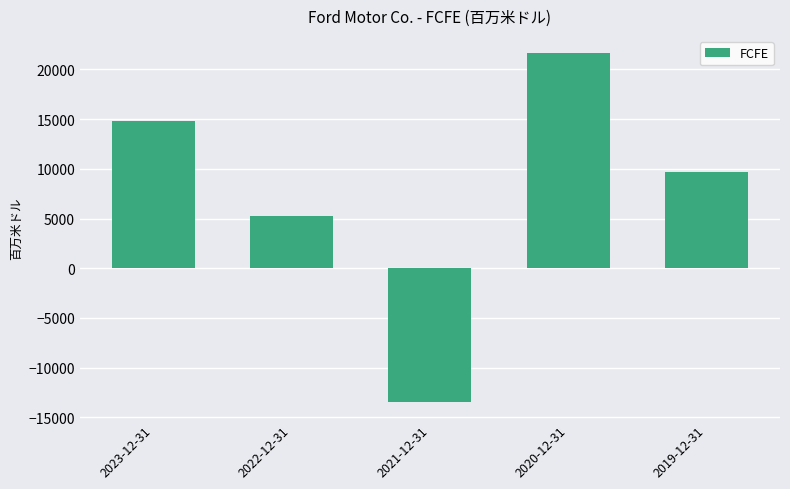

Where is the data nearest to the value 4096?

2022-12-31